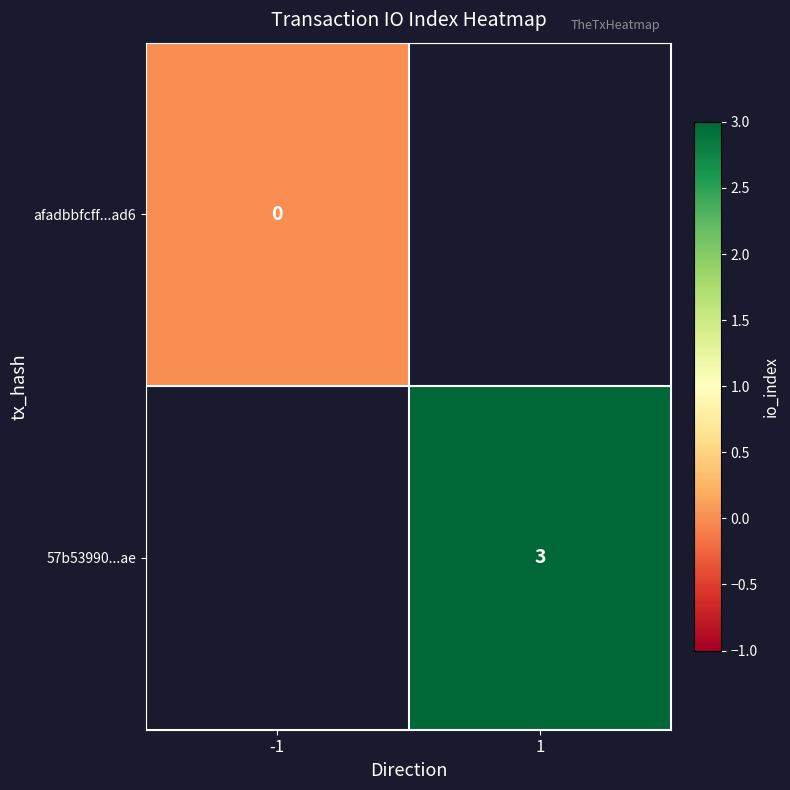

Is it true that 57b53990...ae equals 2 at 1?

False